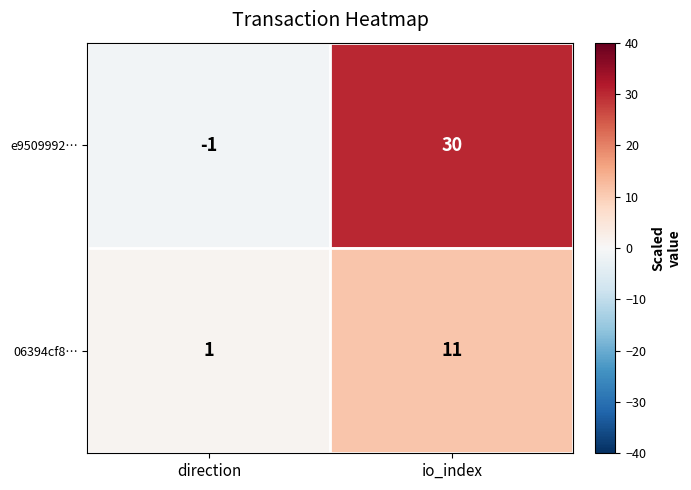

Reading left to right, transcribe all the data shown in this chart.

e9509992…: direction=-1	io_index=30
06394cf8…: direction=1	io_index=11